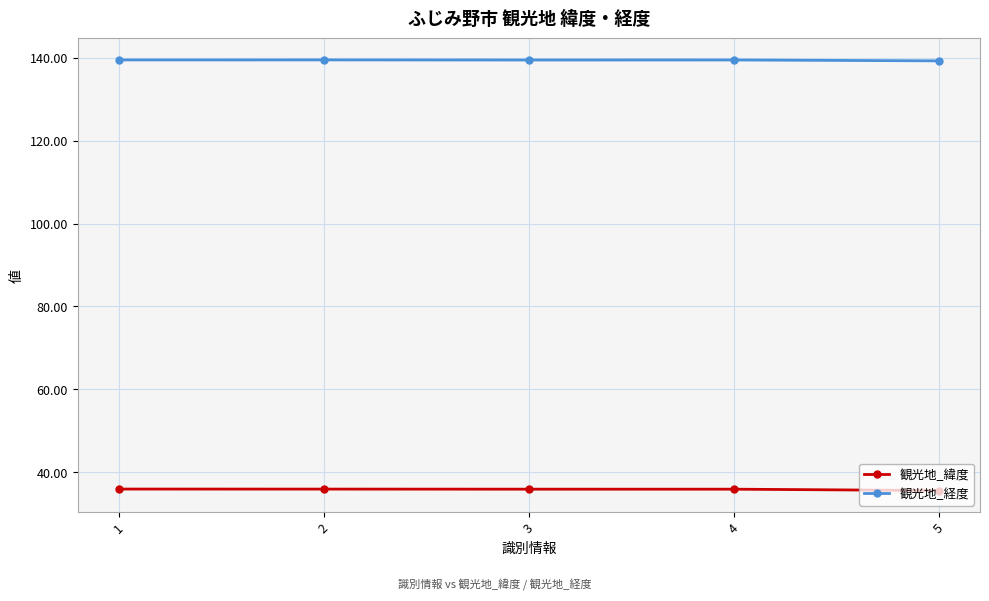

List the series in order of their peak value, highest first.

観光地_経度, 観光地_緯度